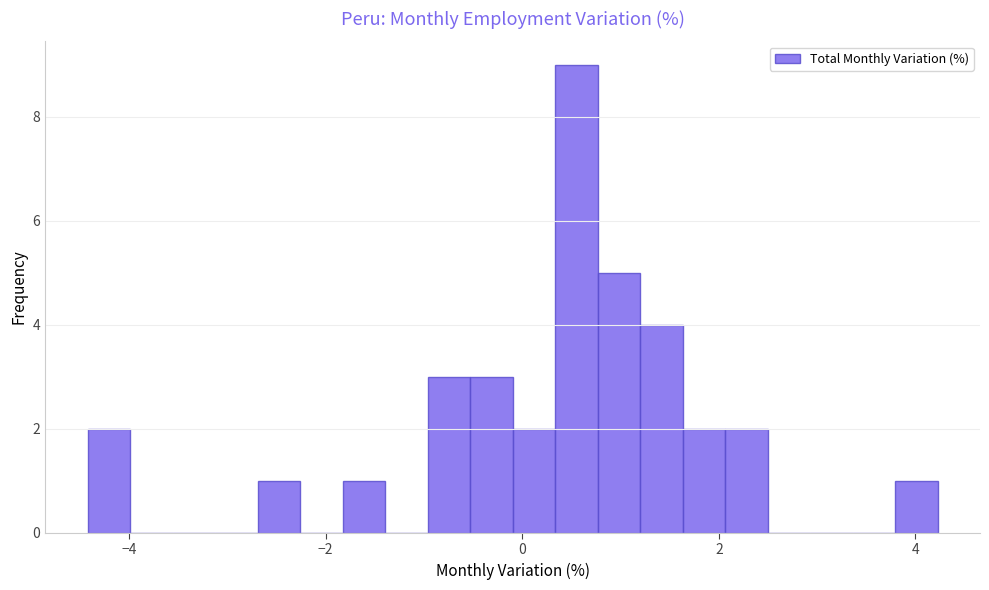

Around what value on the x-axis is the tallest bar? Give the approximate position of its centre, as read against the axis.

0.6